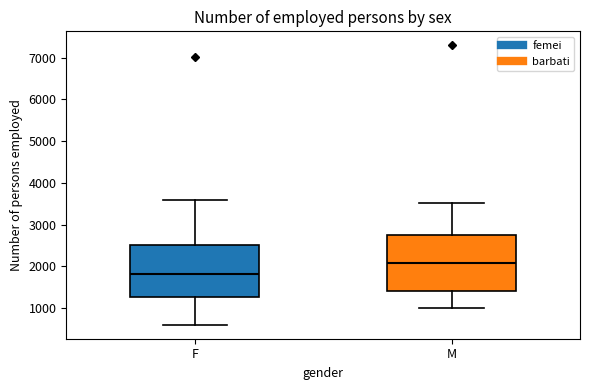

Reading left to right, read every box against the y-axis: the position of its median line, the range the box covers, and the ends of its whiskers. The values are not printed on the chart, so give them approximately, as read against the axis.

F: median 1800, box 1300 to 2500, whiskers 600 to 3600
M: median 2100, box 1400 to 2700, whiskers 1000 to 3500